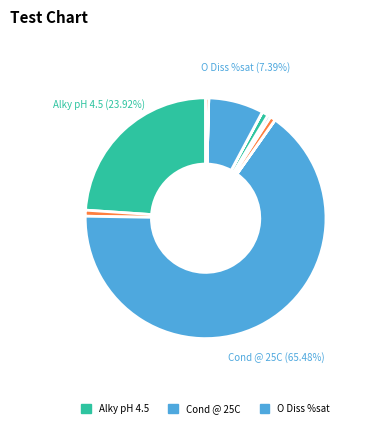

Does any single category account for the majority?

Yes